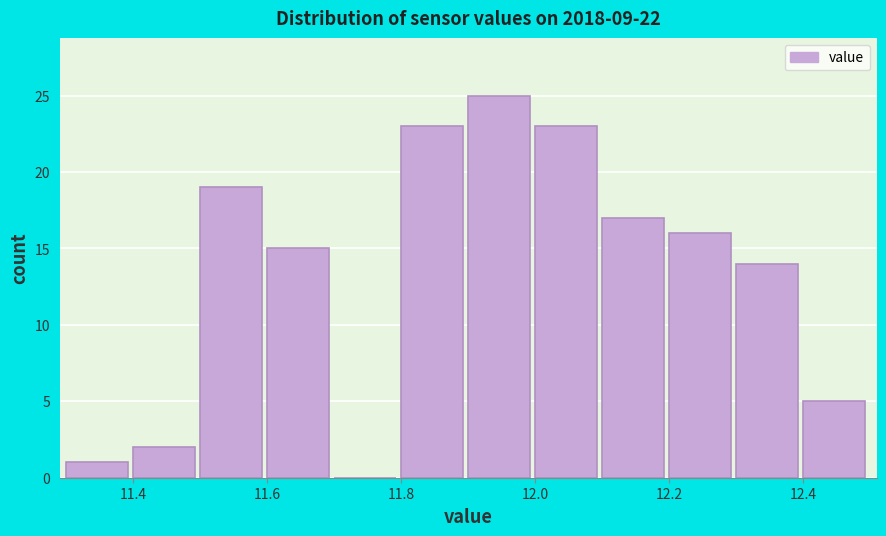

Reading left to right, transcribe this chart: for each bar, give the range it covers on the x-axis and its height. The values are not printed on the chart, so give them approximately, as read against the axis.

11.3 to 11.4: 1
11.4 to 11.5: 2
11.5 to 11.6: 19
11.6 to 11.7: 15
11.7 to 11.8: 0
11.8 to 11.9: 23
11.9 to 12.0: 25
12.0 to 12.1: 23
12.1 to 12.2: 17
12.2 to 12.3: 16
12.3 to 12.4: 14
12.4 to 12.5: 5